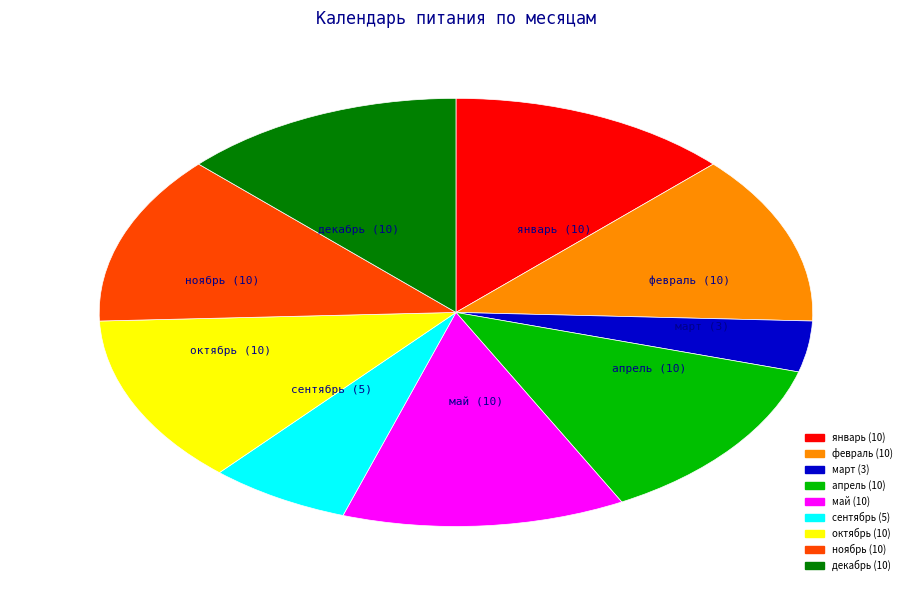

Does any single category account for the majority?

No